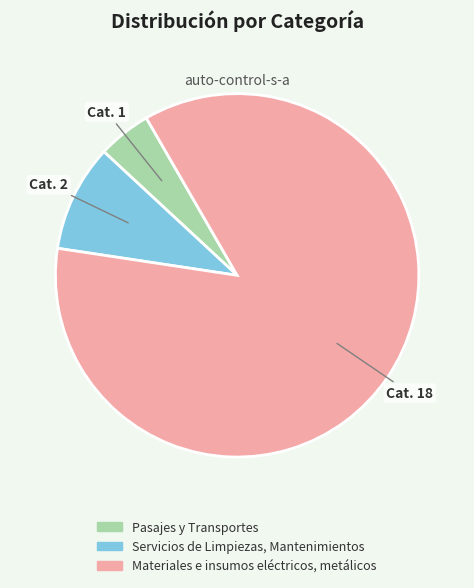

Does Pasajes y Transportes account for over 50% of the chart?

No